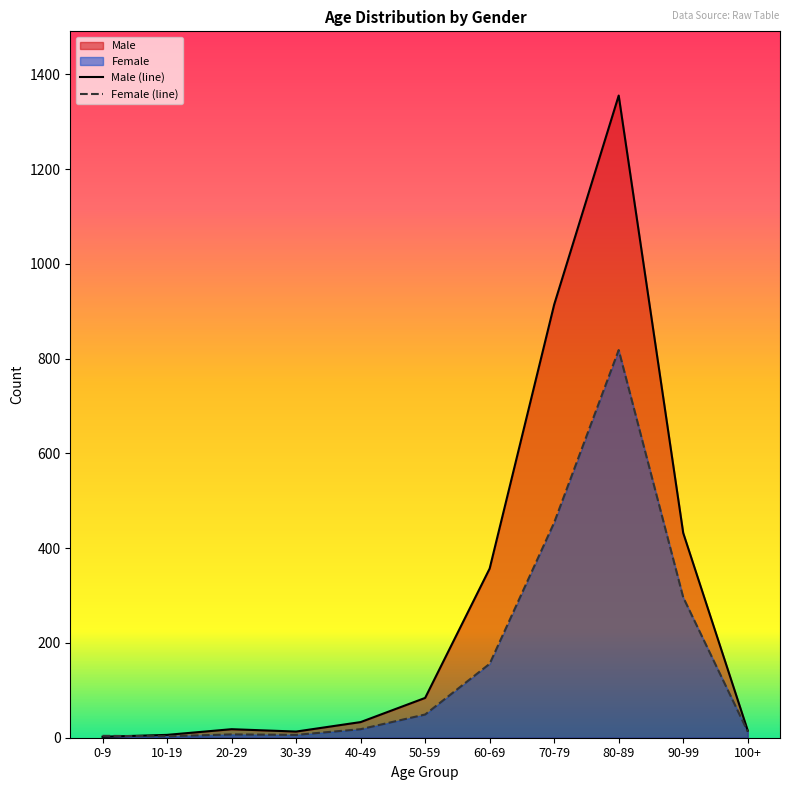

What is the sum of all Female values?

1824